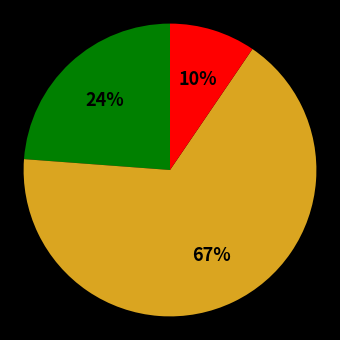

To the nearest percent, what is the average slice percentage?

33%